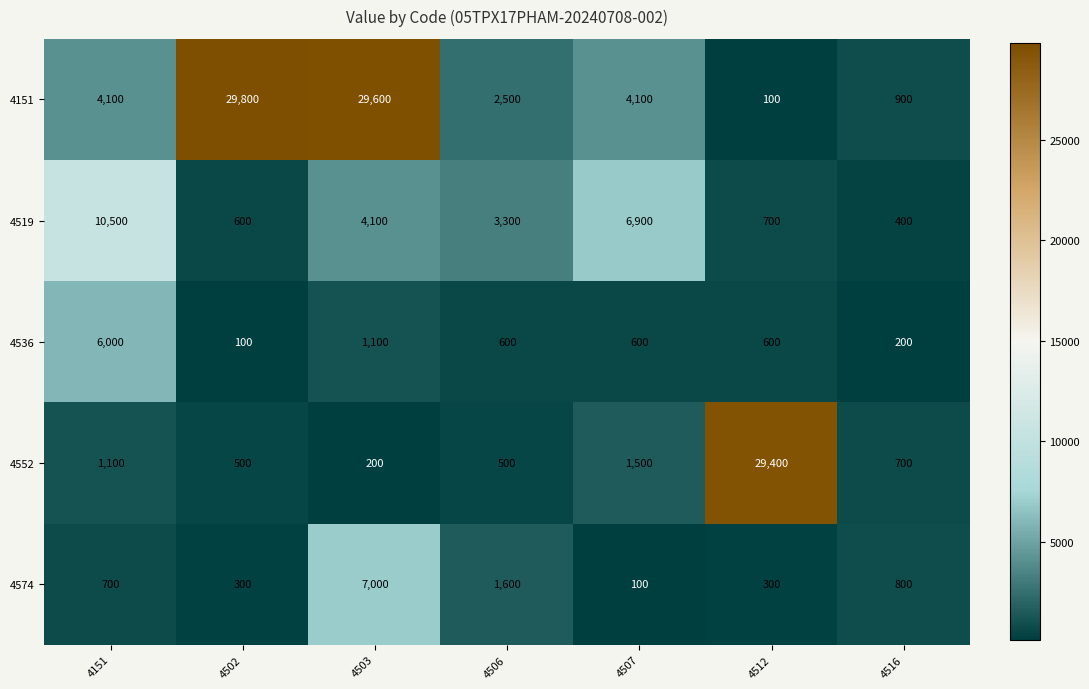

The value of 4151 at 4507 is 1945. True or false?

False